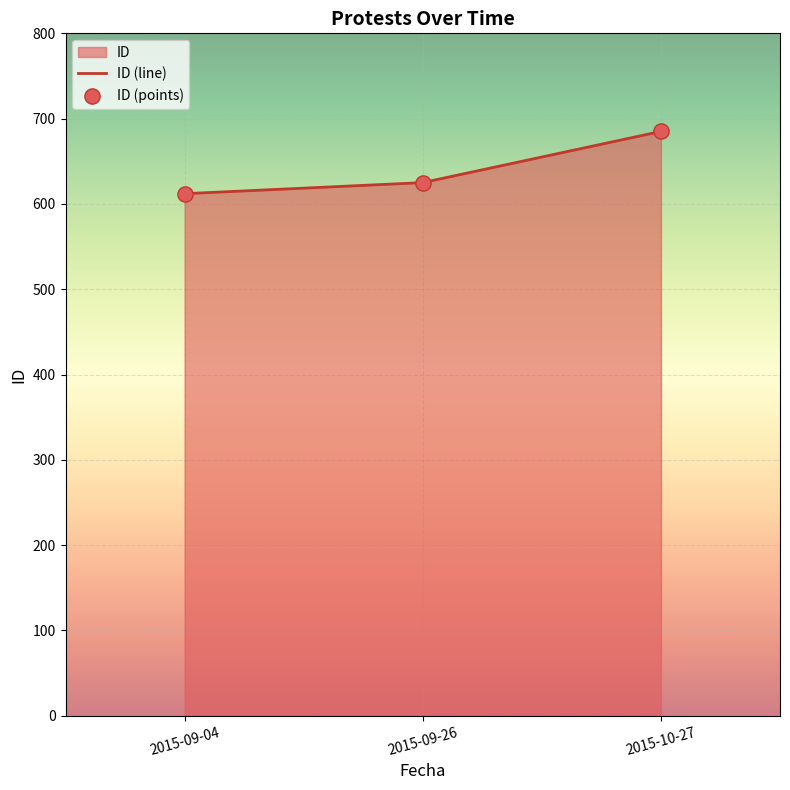

Is the value of ID (points) at 2015-09-04 greater than the value of ID (line) at 2015-09-04?

No